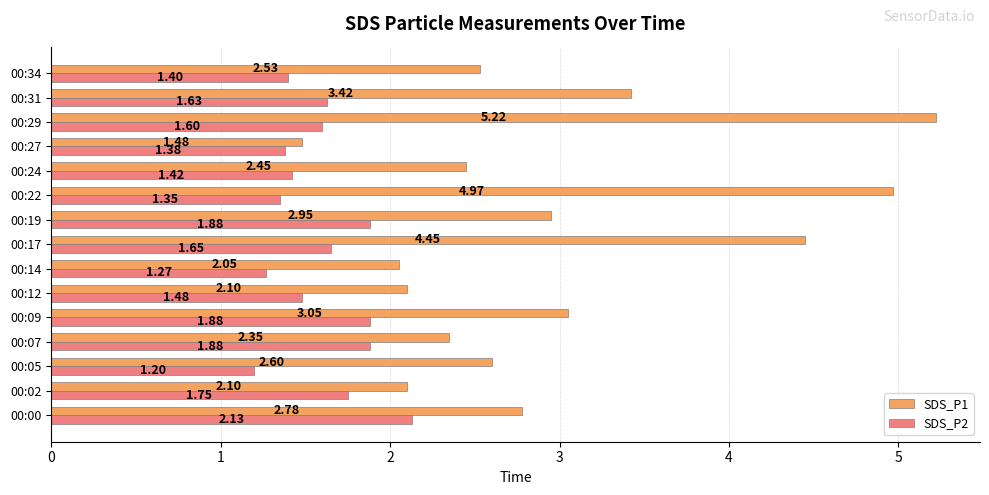

What is the highest value of the SDS_P1 series?

5.2